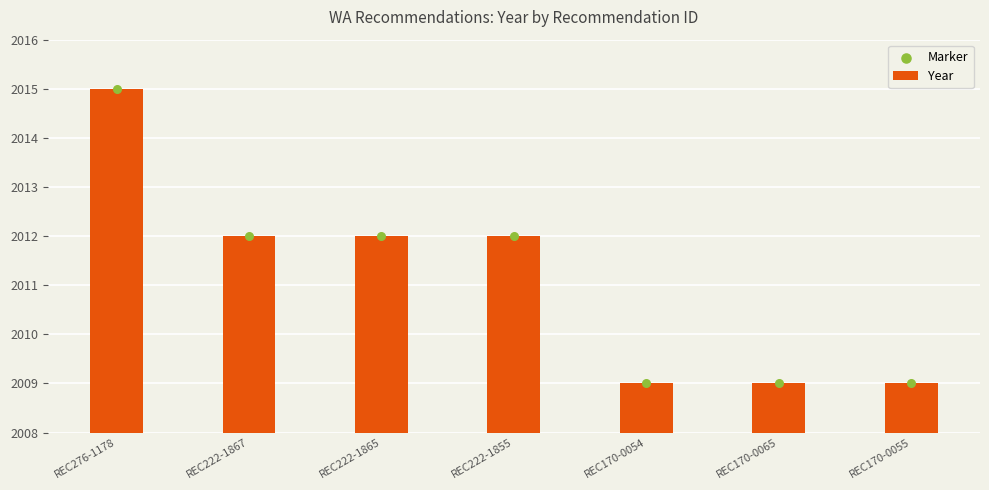

What is the total value across all series at REC170-0065?

4018